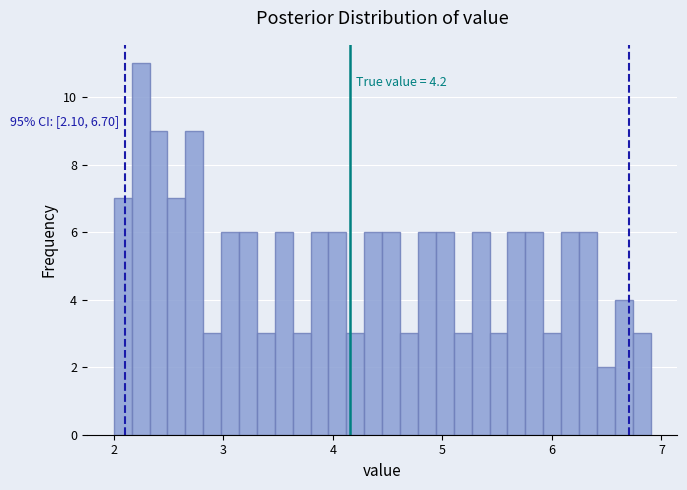

Read against the x-axis, roughly where is the centre of the tallest bar?

2.2